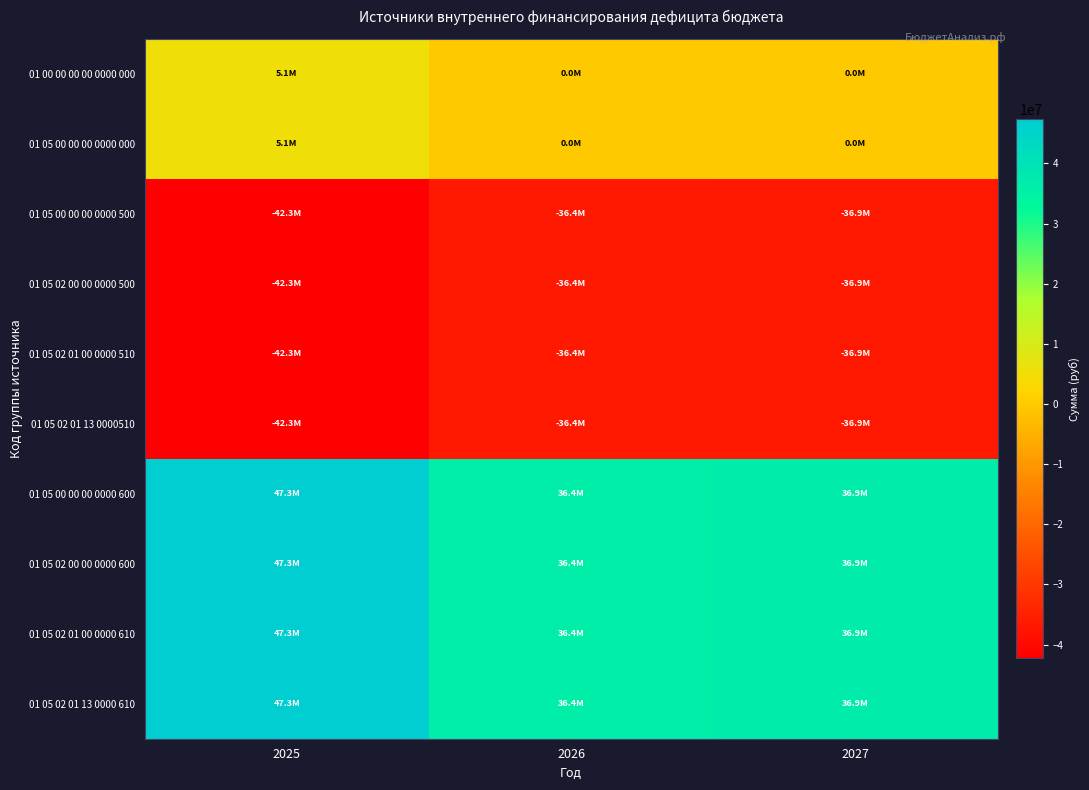

Reading left to right, list all the values displayed in this chart.

01 00 00 00 00 0000 000: 2025=5057753.2	2026=0.0	2027=0.0
01 05 00 00 00 0000 000: 2025=5057753.2	2026=0.0	2027=0.0
01 05 00 00 00 0000 500: 2025=-42272128.2	2026=-36409965.8	2027=-36859426.5
01 05 02 00 00 0000 500: 2025=-42272128.2	2026=-36409965.8	2027=-36859426.5
01 05 02 01 00 0000 510: 2025=-42272128.2	2026=-36409965.8	2027=-36859426.5
01 05 02 01 13 0000510: 2025=-42272128.2	2026=-36409965.8	2027=-36859426.5
01 05 00 00 00 0000 600: 2025=47329881.5	2026=36409965.8	2027=36859426.5
01 05 02 00 00 0000 600: 2025=47329881.5	2026=36409965.8	2027=36859426.5
01 05 02 01 00 0000 610: 2025=47329881.5	2026=36409965.8	2027=36859426.5
01 05 02 01 13 0000 610: 2025=47329881.5	2026=36409965.8	2027=36859426.5